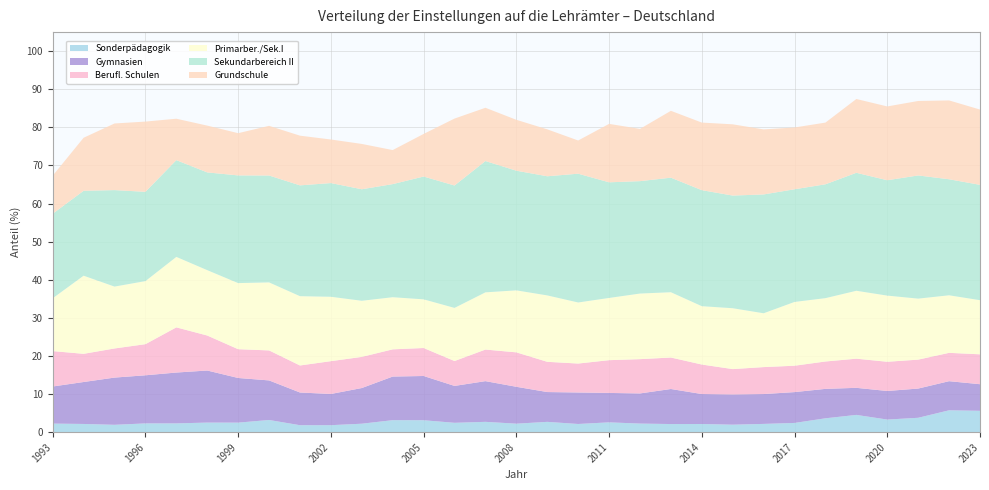

Reading right to left, extract all data points from this chart.

Sonderpädagogik: 5.6	5.7	3.8	3.3	4.5	3.6	2.4	2.2	2.0	2.1	2.1	2.3	2.6	2.2	2.7	2.2	2.7	2.5	3.1	3.2	2.2	1.8	1.8	3.2	2.5	2.5	2.3	2.3	1.9	2.2	2.3
Gymnasien: 7.0	7.6	7.7	7.5	7.1	7.7	8.1	7.8	7.9	7.9	9.2	7.9	7.7	8.3	7.8	9.7	10.7	9.7	11.6	11.4	9.4	8.2	8.6	10.4	11.7	13.7	13.3	12.6	12.4	11.0	9.7
Berufl. Schulen: 7.8	7.4	7.6	7.7	7.7	7.2	6.9	7.1	6.7	7.7	8.3	9.0	8.6	7.6	7.9	9.0	8.3	6.5	7.3	7.1	8.2	8.6	7.1	7.9	7.6	9.2	11.9	8.2	7.6	7.4	9.3
Primarber./Sek.I: 14.2	15.1	16.0	17.4	17.8	16.6	16.7	14.1	16.0	15.3	17.1	17.2	16.3	16.0	17.4	16.3	15.0	13.9	12.8	13.7	14.7	16.9	18.2	17.9	17.4	17.2	18.5	16.6	16.2	20.5	13.9
Sekundarbereich II: 30.3	30.4	32.3	30.3	31.0	29.9	29.6	31.2	29.6	30.4	30.1	29.5	30.3	33.8	31.3	31.4	34.5	32.1	32.2	29.7	29.3	29.8	29.1	28.0	28.3	25.6	25.4	23.4	25.3	22.3	22.2
Grundschule: 19.8	20.7	19.5	19.4	19.4	16.2	16.2	17.1	18.7	17.7	17.5	13.7	15.3	8.7	12.3	13.4	14.0	17.6	11.2	8.9	11.9	11.4	13.0	13.0	11.1	12.3	10.9	18.4	17.5	13.9	10.0